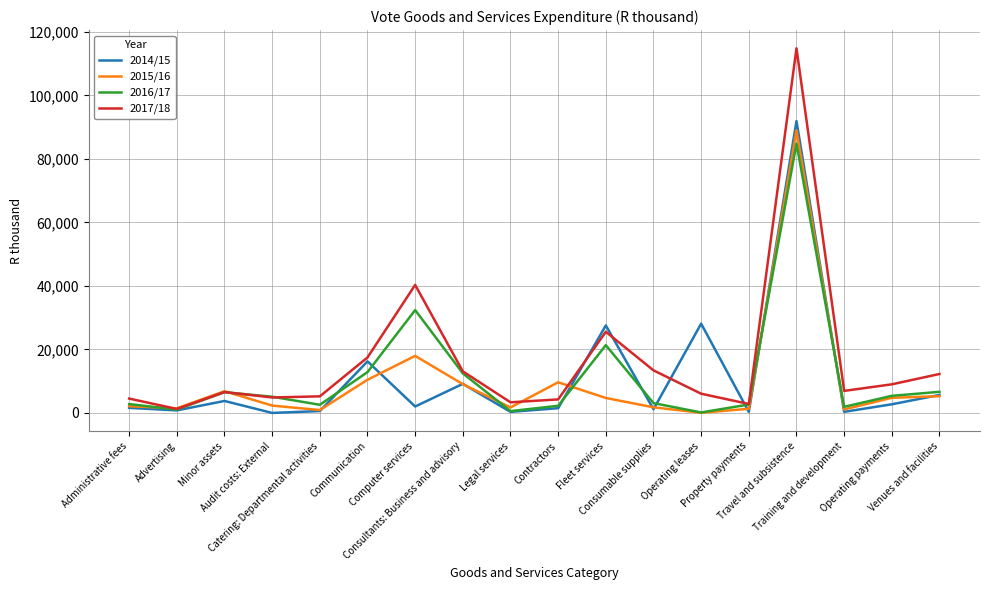

Reading left to right, extract all data points from this chart.

2014/15: Administrative fees=1593	Advertising=799	Minor assets=3769	Audit costs: External=0	Catering: Departmental activities=593	Communication=16232	Computer services=2026	Consultants: Business and advisory=9156	Legal services=337	Contractors=1492	Fleet services=27558	Consumable supplies=1148	Operating leases=28105	Property payments=323	Travel and subsistence=91917	Training and development=348	Operating payments=2719	Venues and facilities=5661
2015/16: Administrative fees=2115	Advertising=1447	Minor assets=6845	Audit costs: External=2311	Catering: Departmental activities=911	Communication=10448	Computer services=17968	Consultants: Business and advisory=9054	Legal services=1721	Contractors=9651	Fleet services=4705	Consumable supplies=1771	Operating leases=47	Property payments=1313	Travel and subsistence=89008	Training and development=1109	Operating payments=4760	Venues and facilities=5269
2016/17: Administrative fees=2790	Advertising=1058	Minor assets=6530	Audit costs: External=5100	Catering: Departmental activities=2567	Communication=12856	Computer services=32386	Consultants: Business and advisory=12455	Legal services=570	Contractors=2253	Fleet services=21348	Consumable supplies=3091	Operating leases=147	Property payments=2654	Travel and subsistence=84860	Training and development=1922	Operating payments=5378	Venues and facilities=6652
2017/18: Administrative fees=4520	Advertising=1255	Minor assets=6572	Audit costs: External=4867	Catering: Departmental activities=5226	Communication=17464	Computer services=40314	Consultants: Business and advisory=13091	Legal services=3348	Contractors=4259	Fleet services=25564	Consumable supplies=13405	Operating leases=6051	Property payments=2823	Travel and subsistence=114830	Training and development=6946	Operating payments=9007	Venues and facilities=12266